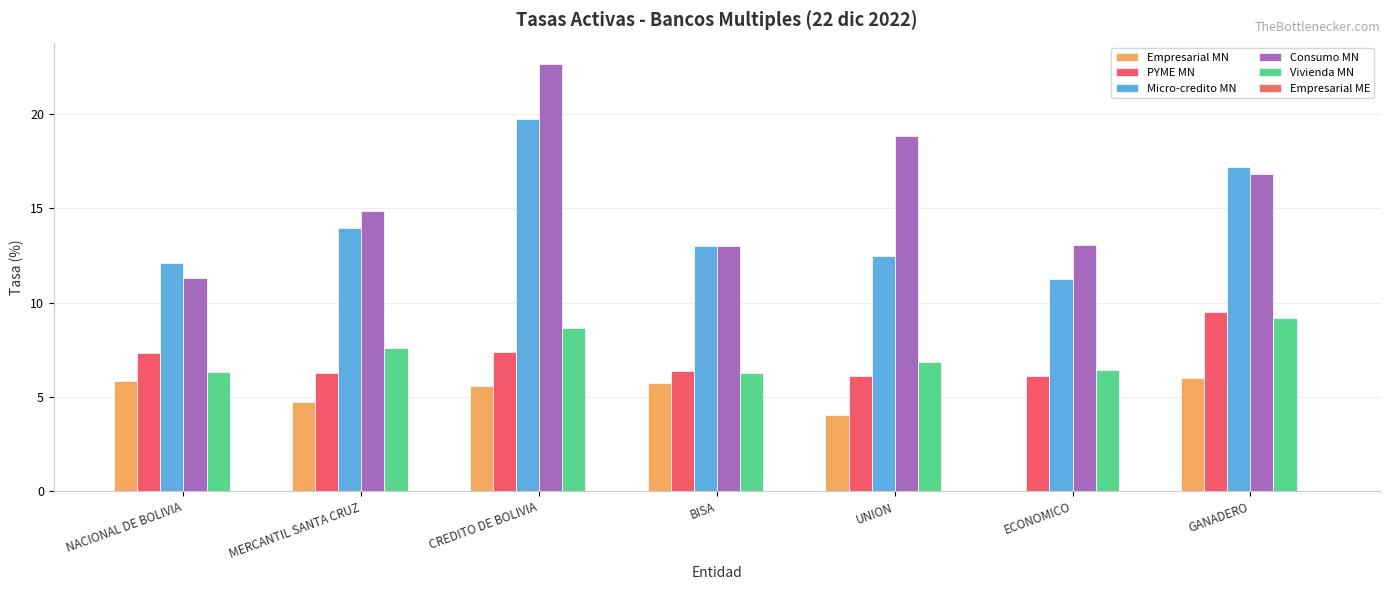

Are the bars grouped side by side (vs. stacked)?

Yes